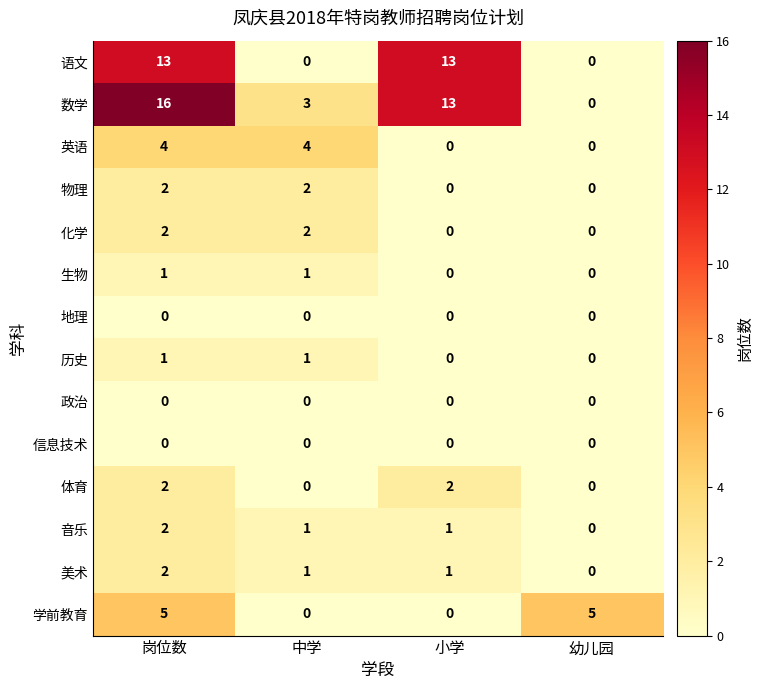

What is the spread (max minus min) of values at 小学?

13